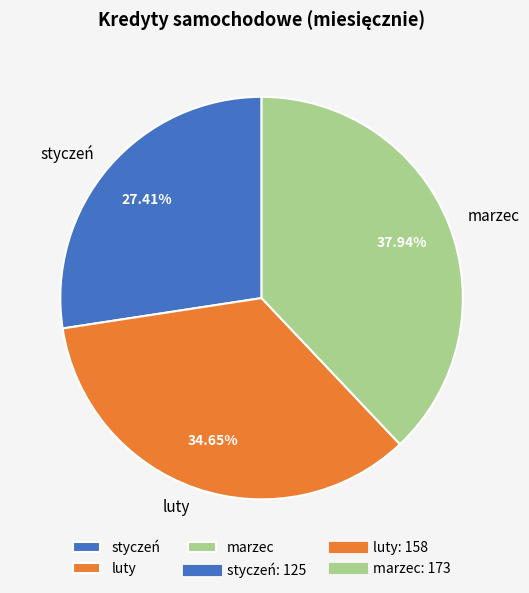

What percentage is the styczeń slice, to the nearest percent?

27%